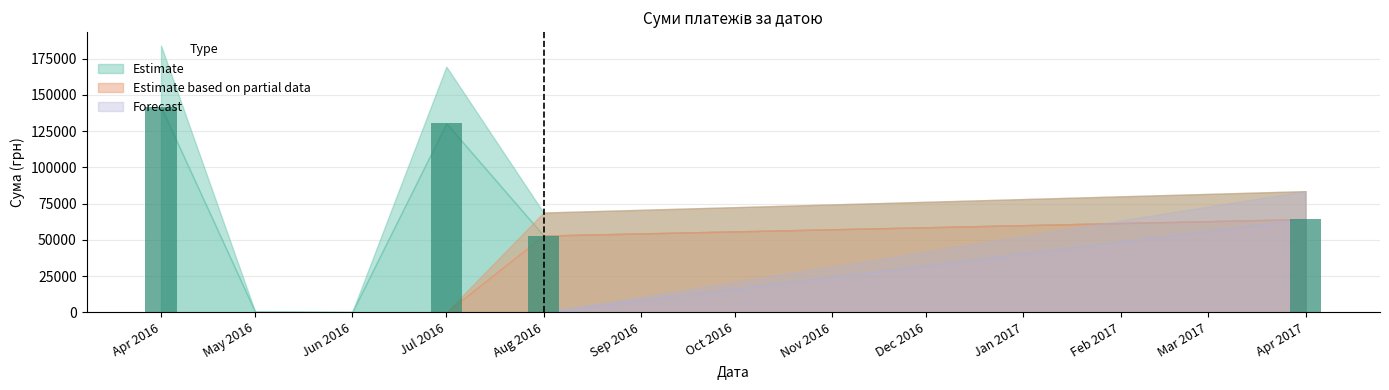

What is the maximum value shown in the chart?

141617.9